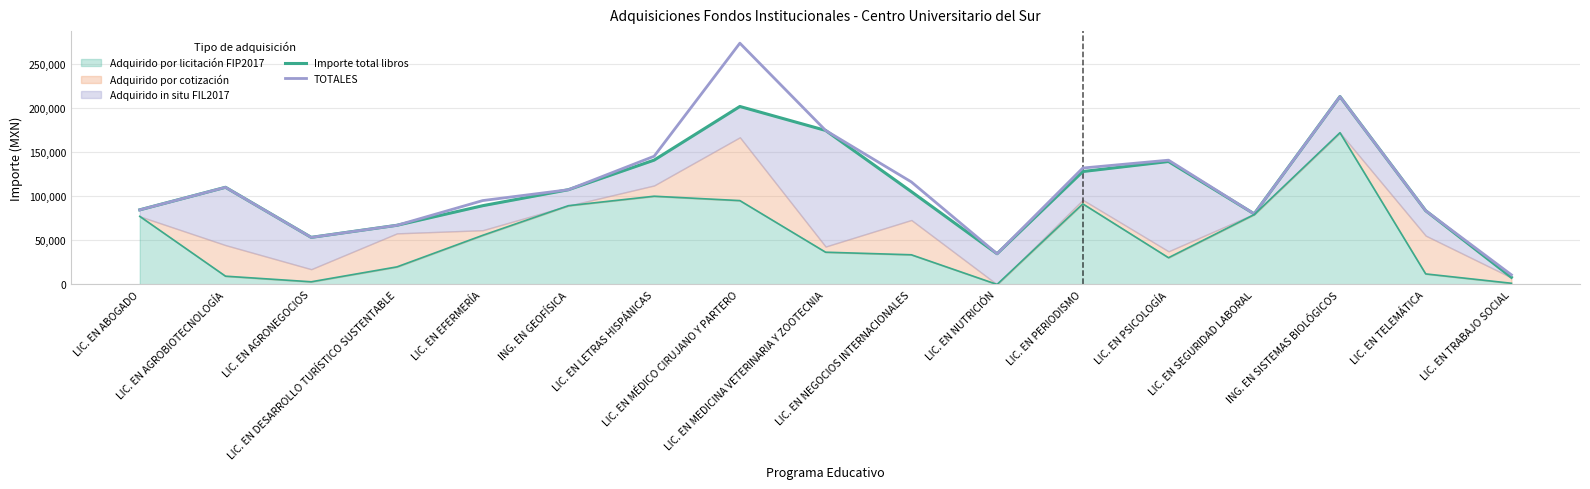

At which category is the sum across all series the highest?

LIC. EN MÉDICO CIRUJANO Y PARTERO